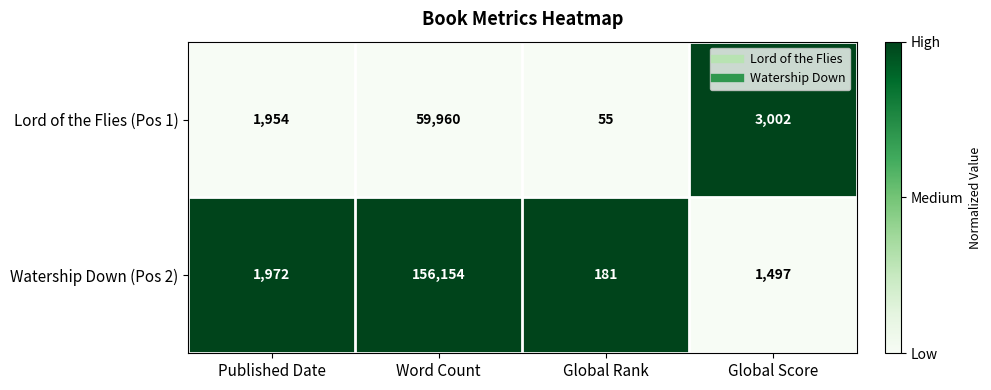

Reading left to right, what are all the values shown in this chart?

Lord of the Flies (Pos 1): 1954	59960	55	3002
Watership Down (Pos 2): 1972	156154	181	1497